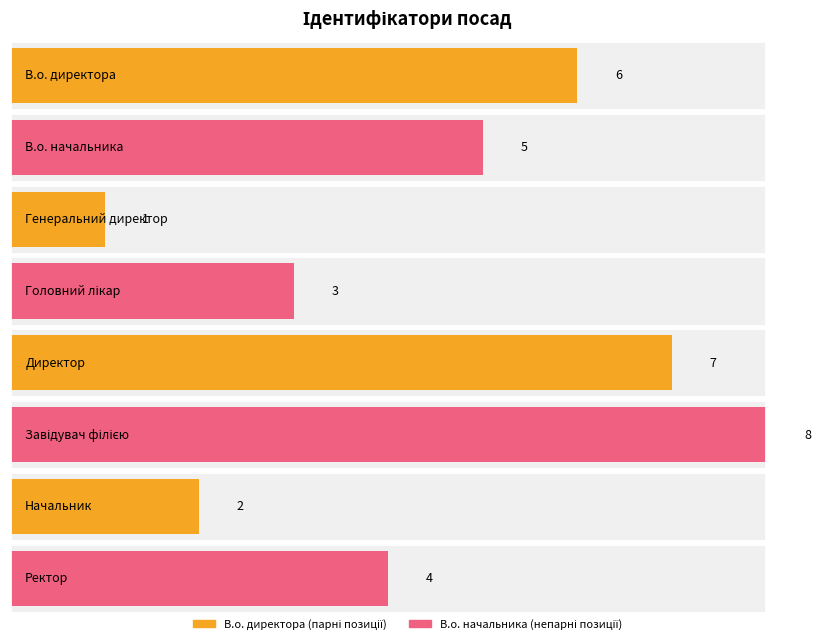

Reading right to left, what are all the values shown in this chart?

Ректор=4	Начальник=2	Завідувач філією=8	Директор=7	Головний лікар=3	Генеральний директор=1	В.о. начальника=5	В.о. директора=6